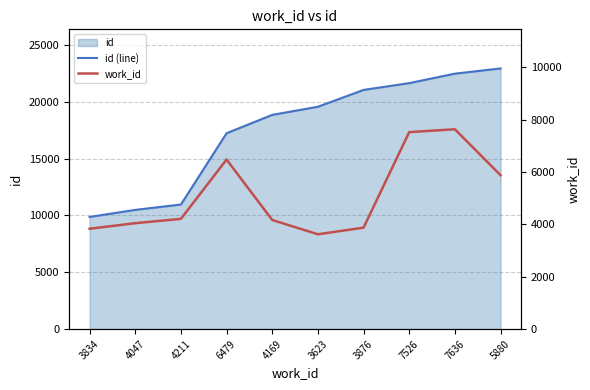

How many categories are shown in the chart?

10